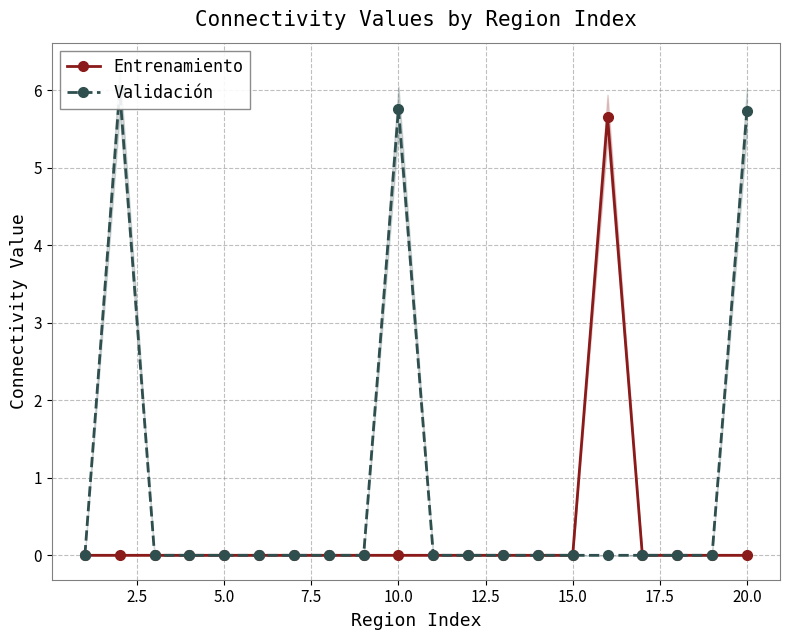

True or false: Entrenamiento and Validación cross at least once.

False